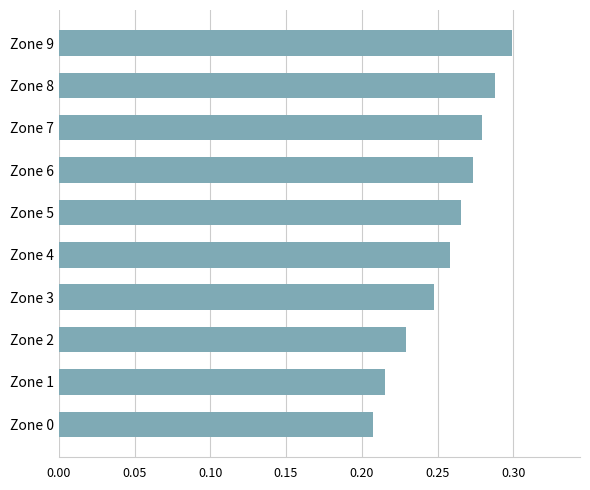

Which label corresponds to the largest value in the chart?

Zone 9